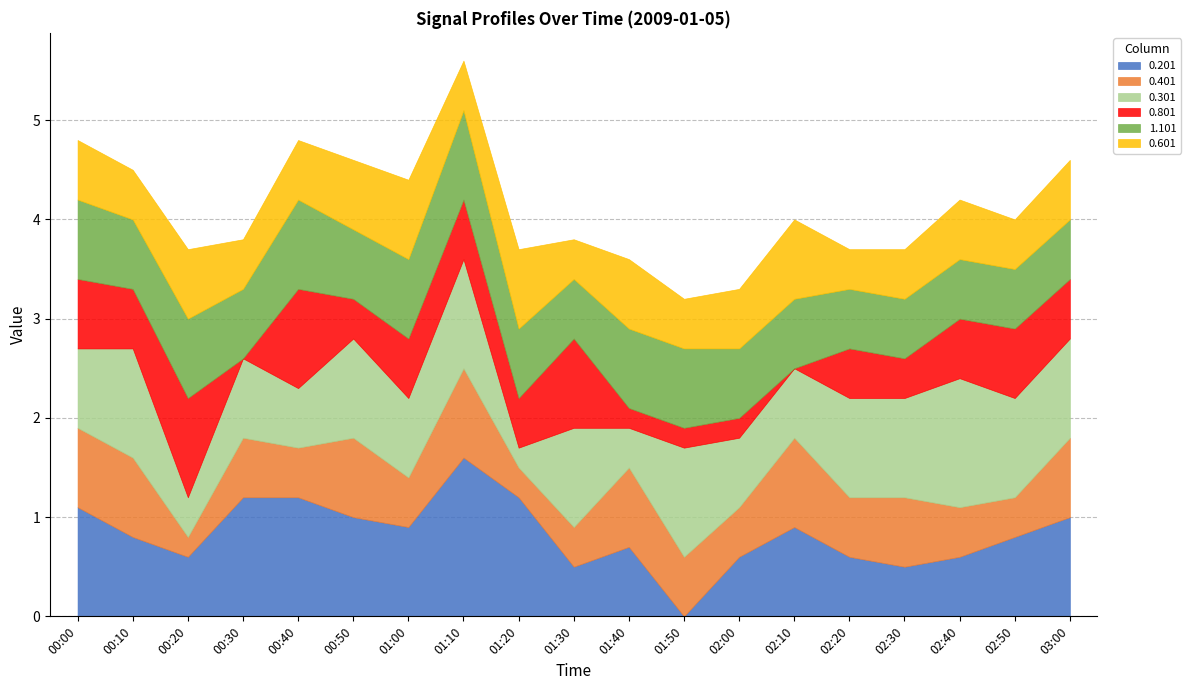

What is the sum of the 0.601 values at 02:30 and 01:30?

0.9